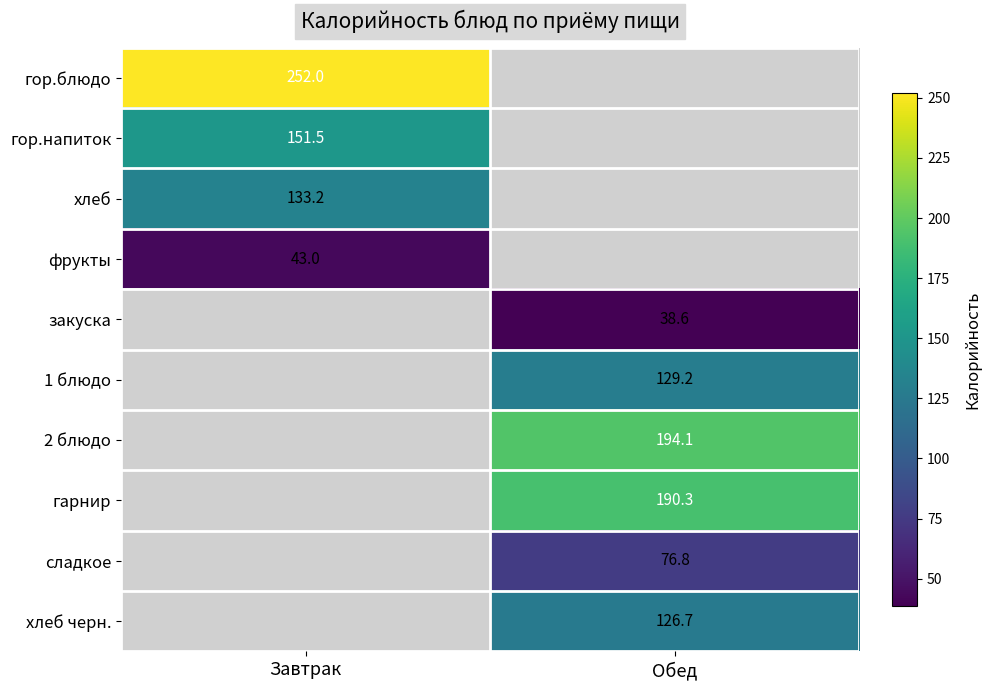

The закуска series shows 17.4 at Обед. True or false?

False